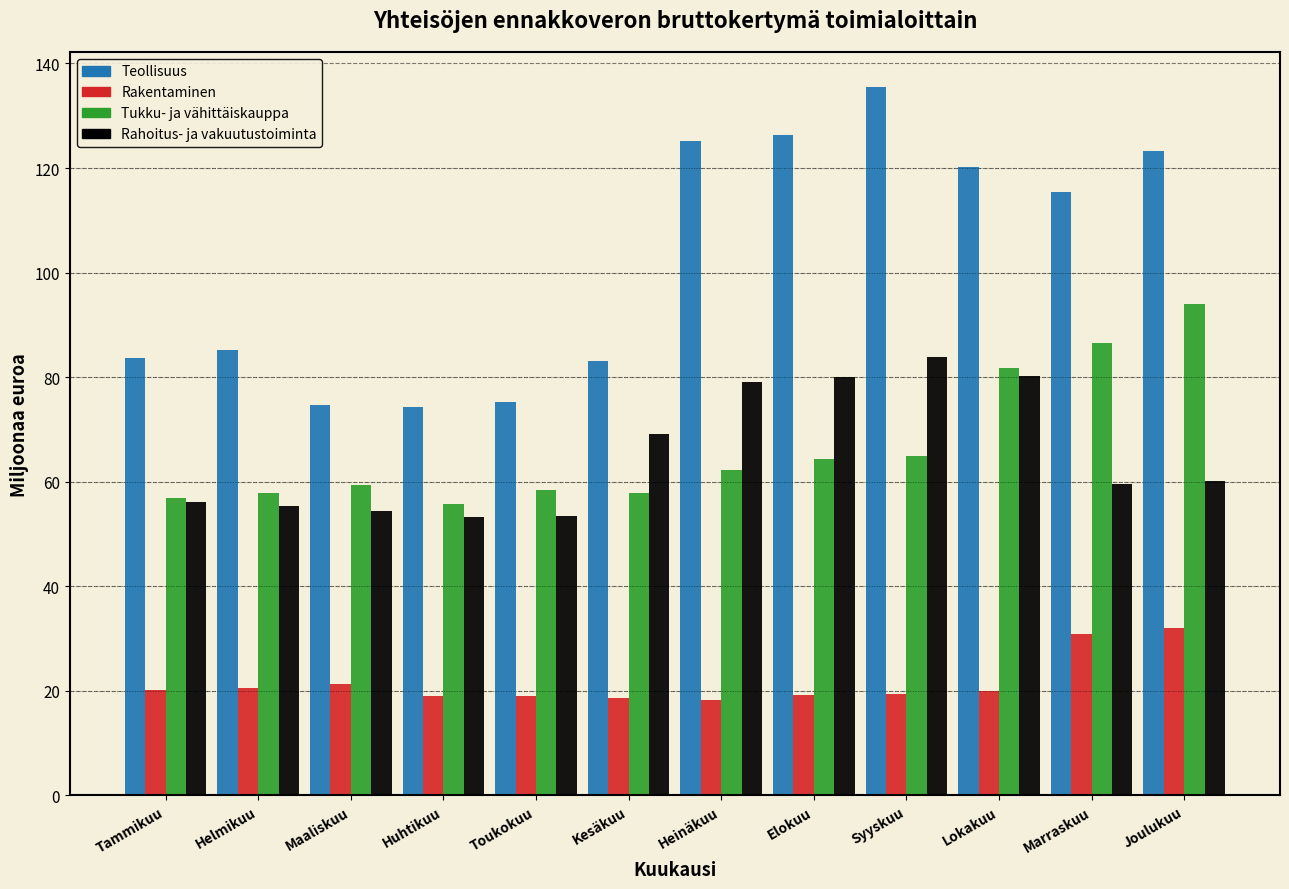

What is the lowest value of the Tukku- ja vähittäiskauppa series?

55.7